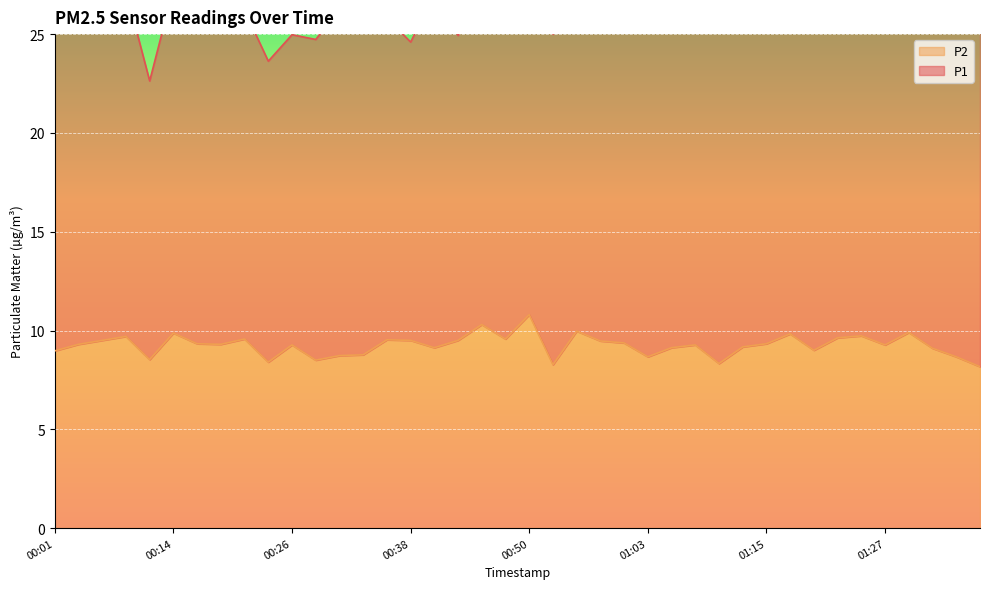

Which has a higher value, 01:22 or 01:15?

01:22